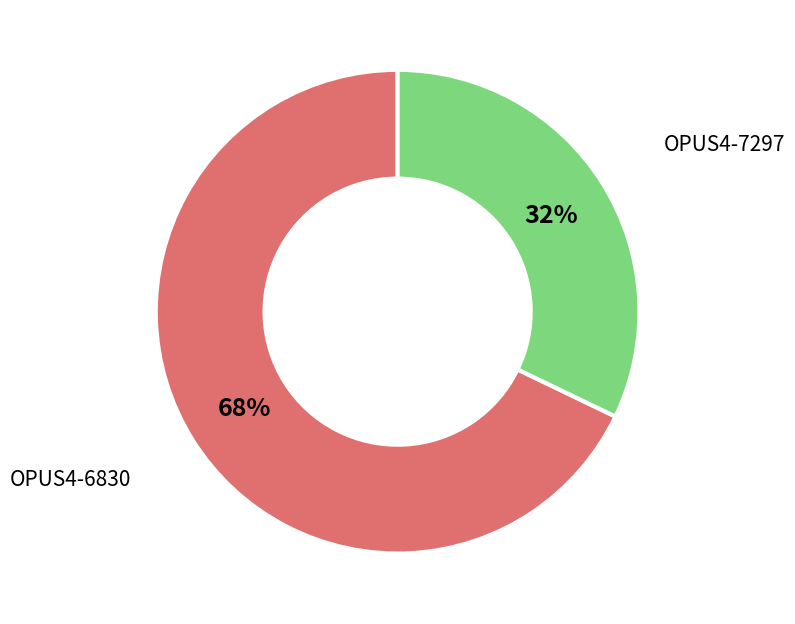

How many slices are in this pie chart?

2